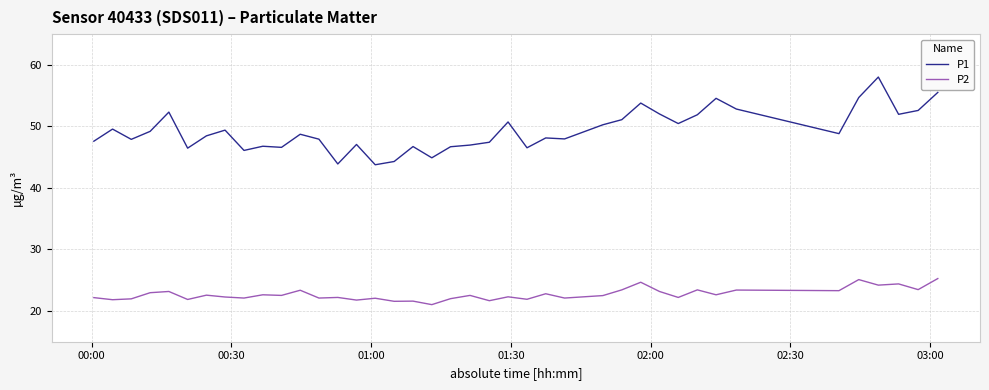

In P1, how many points are lower than both neighbors (excluding endpoints)?

12